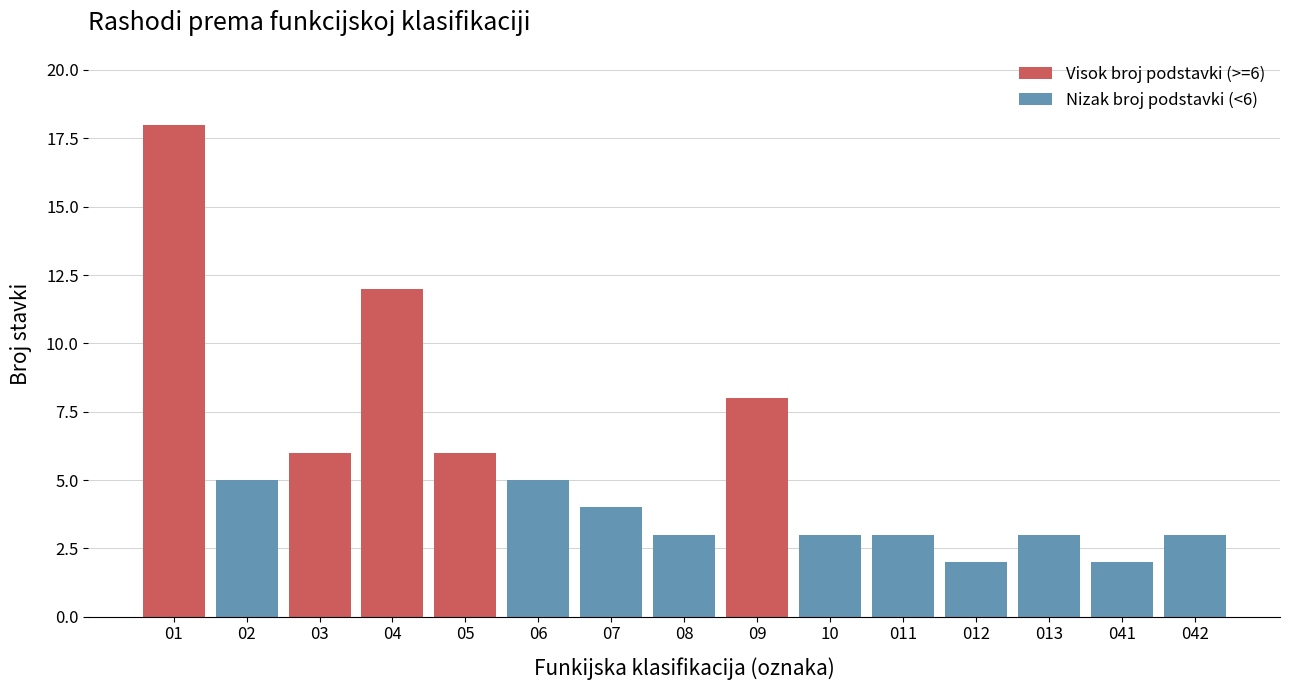

Reading right to left, what are all the values shown in this chart?

042=3	041=2	013=3	012=2	011=3	10=3	09=8	08=3	07=4	06=5	05=6	04=12	03=6	02=5	01=18